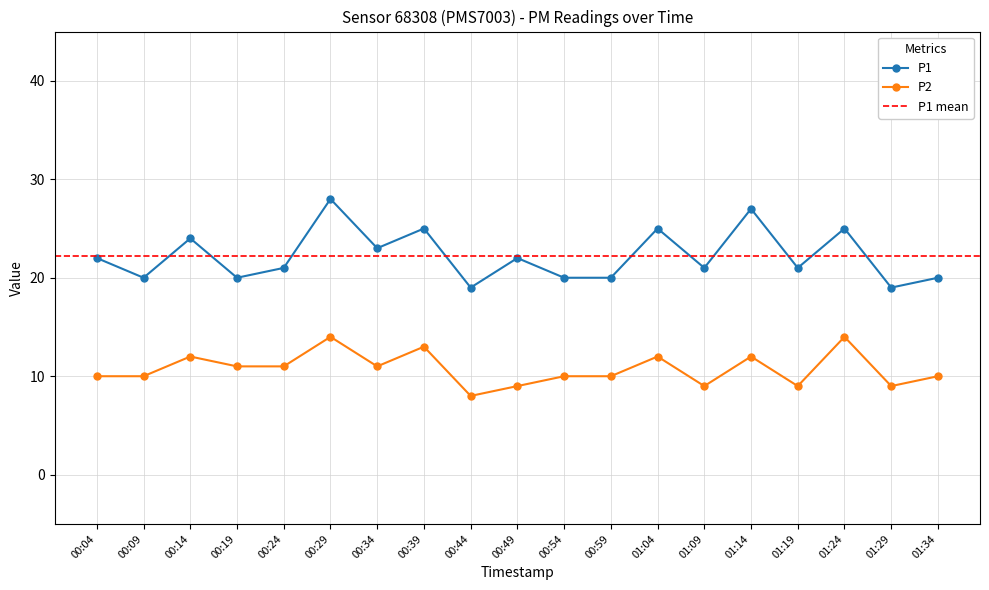

Reading left to right, transcribe all the data shown in this chart.

P1: 00:04=22	00:09=20	00:14=24	00:19=20	00:24=21	00:29=28	00:34=23	00:39=25	00:44=19	00:49=22	00:54=20	00:59=20	01:04=25	01:09=21	01:14=27	01:19=21	01:24=25	01:29=19	01:34=20
P2: 00:04=10	00:09=10	00:14=12	00:19=11	00:24=11	00:29=14	00:34=11	00:39=13	00:44=8	00:49=9	00:54=10	00:59=10	01:04=12	01:09=9	01:14=12	01:19=9	01:24=14	01:29=9	01:34=10